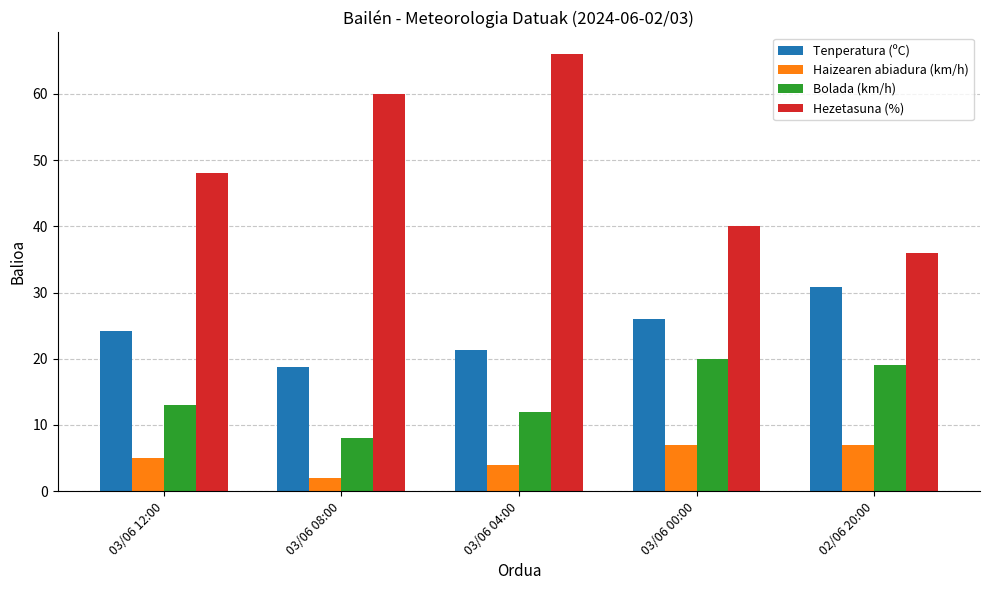

Reading left to right, extract all data points from this chart.

Tenperatura (ºC): 03/06 12:00=24.2	03/06 08:00=18.8	03/06 04:00=21.3	03/06 00:00=26.0	02/06 20:00=30.9
Haizearen abiadura (km/h): 03/06 12:00=5.0	03/06 08:00=2.0	03/06 04:00=4.0	03/06 00:00=7.0	02/06 20:00=7.0
Bolada (km/h): 03/06 12:00=13.0	03/06 08:00=8.0	03/06 04:00=12.0	03/06 00:00=20.0	02/06 20:00=19.0
Hezetasuna (%): 03/06 12:00=48.0	03/06 08:00=60.0	03/06 04:00=66.0	03/06 00:00=40.0	02/06 20:00=36.0